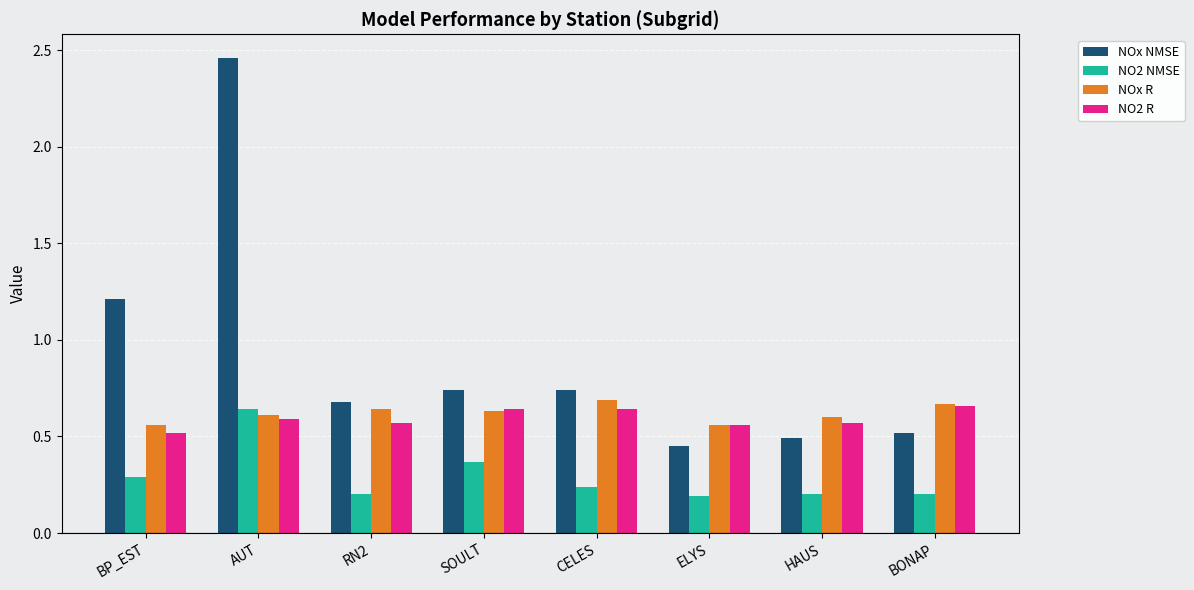

What is the difference between the maximum and minimum values in the NOx NMSE series?

2.0